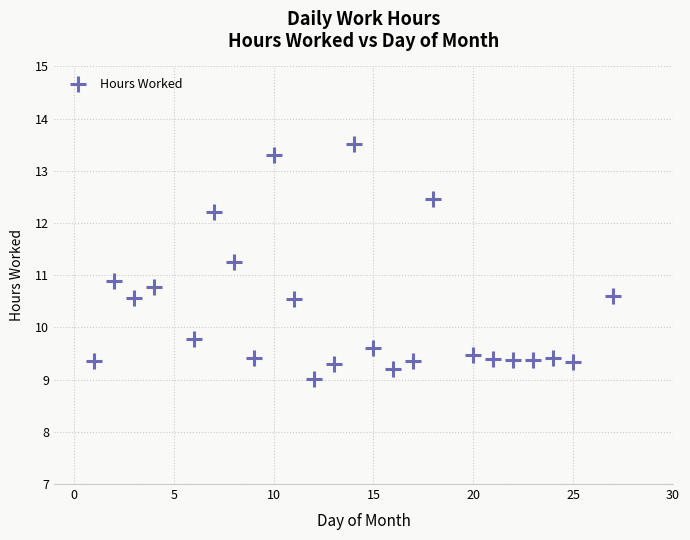

What Y value in the scatter plot is closest to 11?

10.9